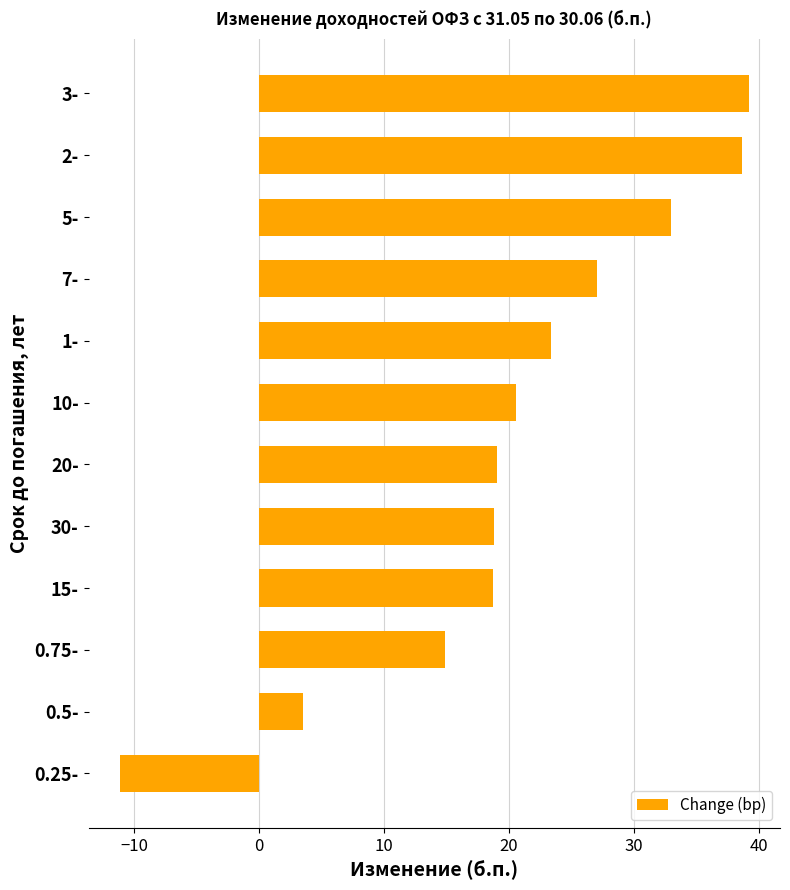

What is the sum of all values?

245.6